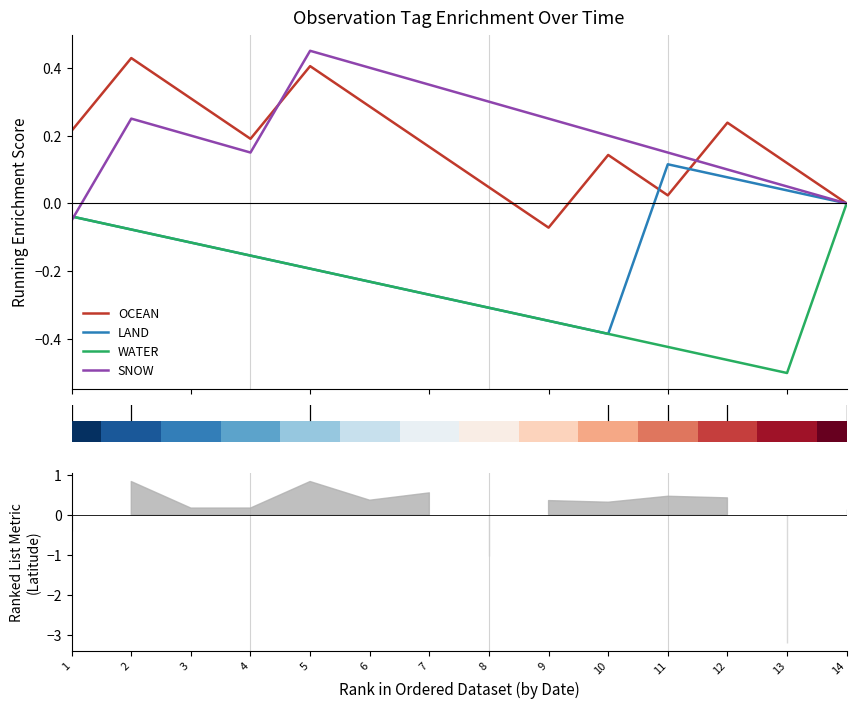

How many lines are shown in the chart?

4